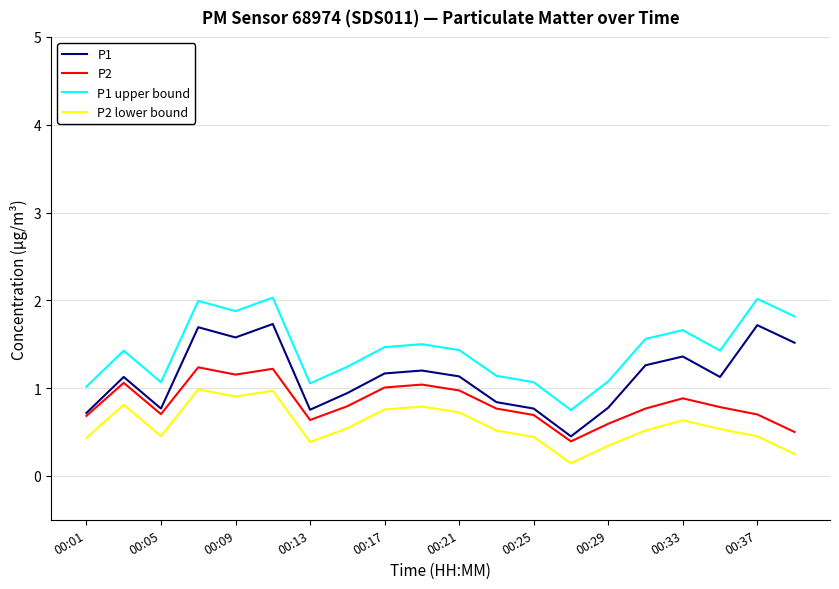

Which series has the largest total across all categories?

P1 upper bound